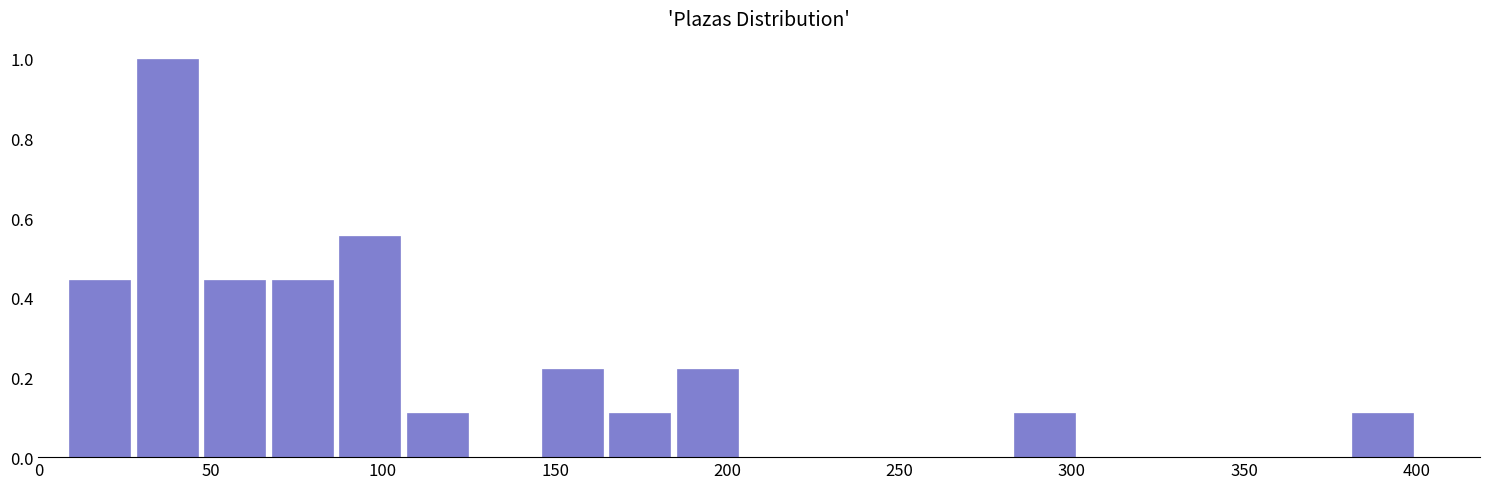

Read against the x-axis, roughly where is the centre of the tallest bar?

35